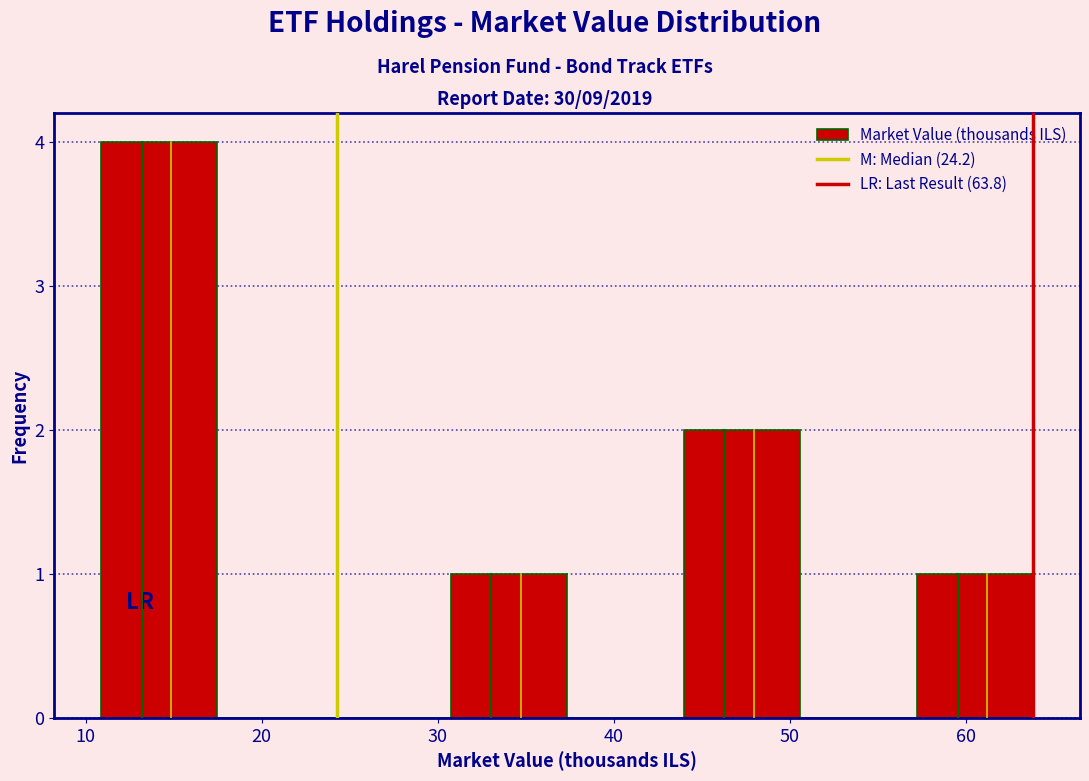

What is the height of the bar covering 31 to 37 on the x-axis? Neither the bar edges nor the heights are printed on the chart, so give them approximately, as read against the axes.

1